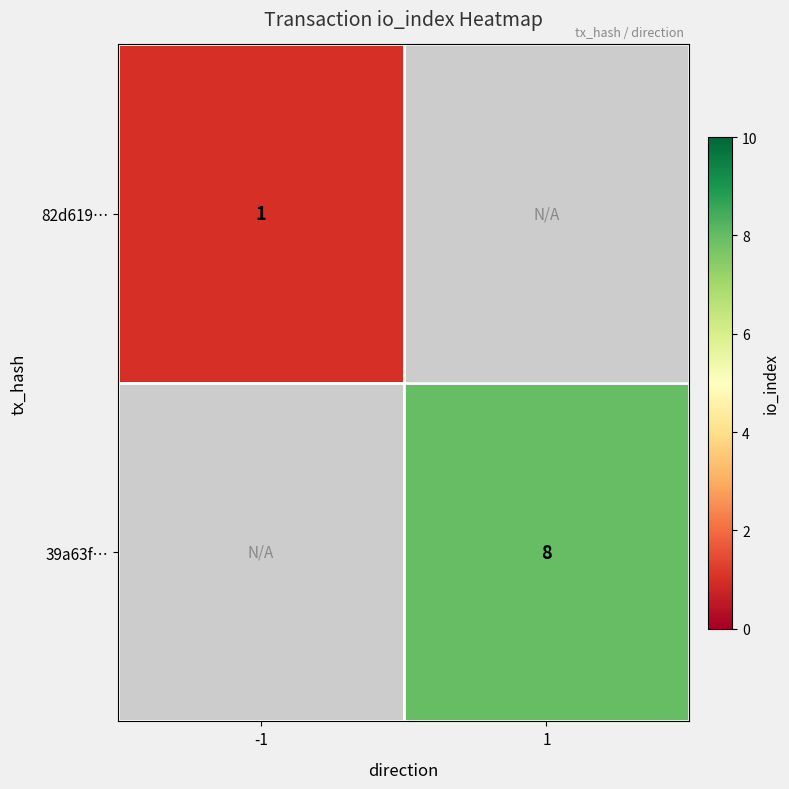

True or false: 39a63f… has a value of 3 at 1.

False